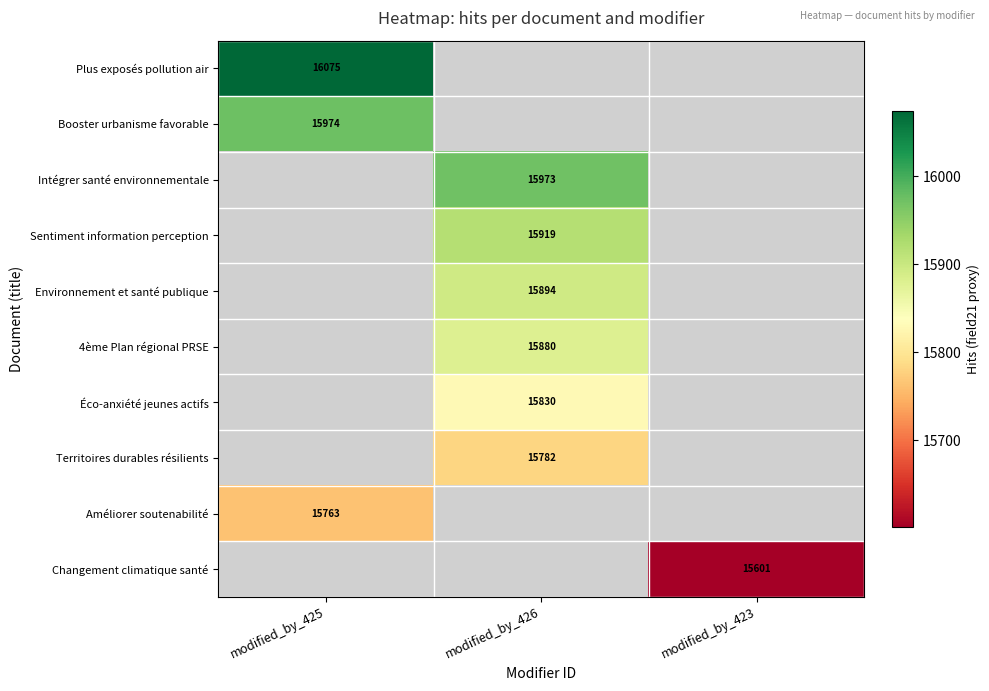

At how many categories does at least one series exceed 15733?

2